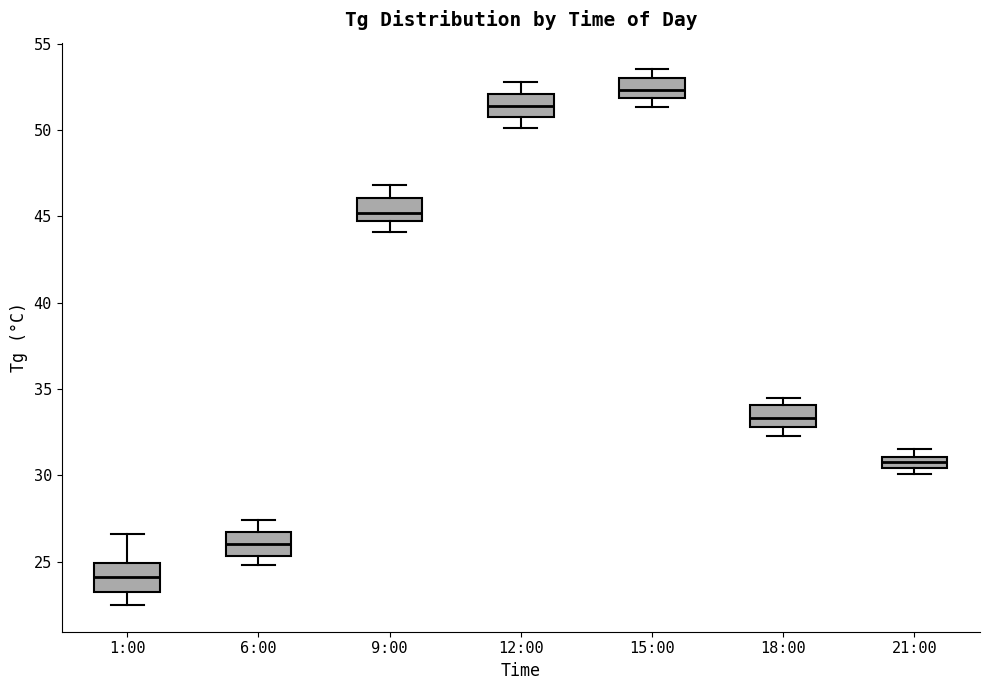

Which box's median line is the lowest?

1:00